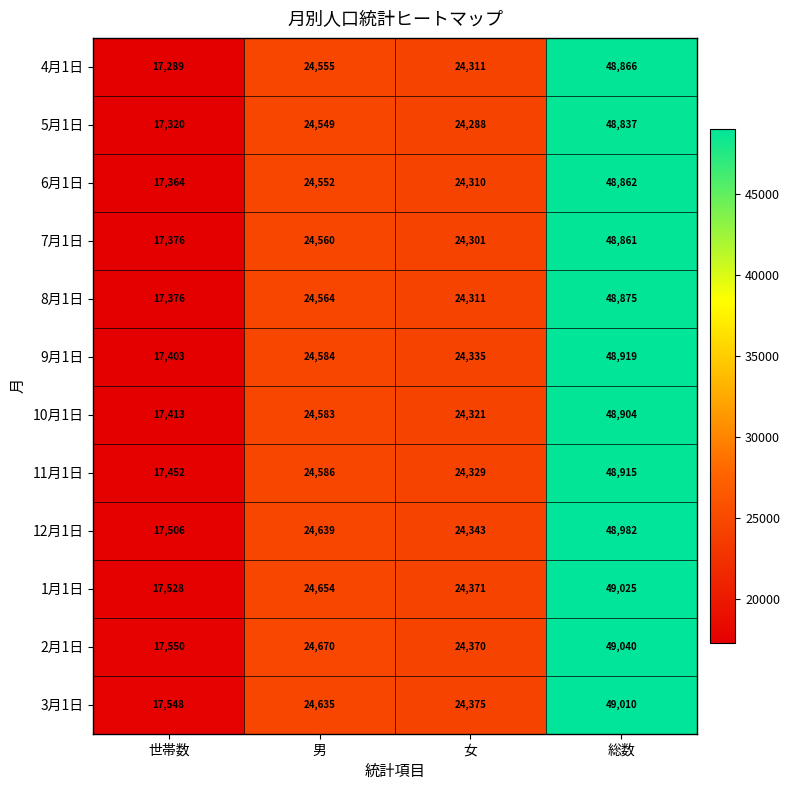

What is the maximum value for 3月1日?

49010